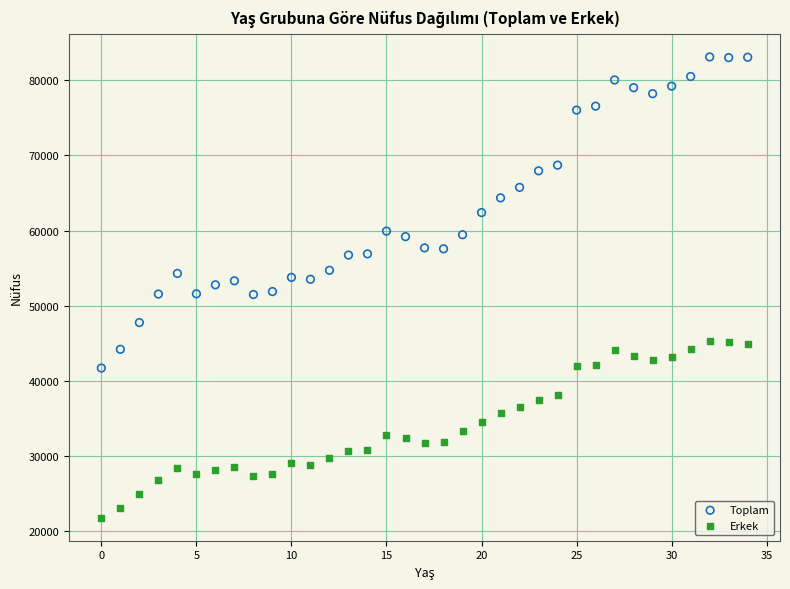

Across all data points, what is the range of Y values (max minus min)?

61367.6